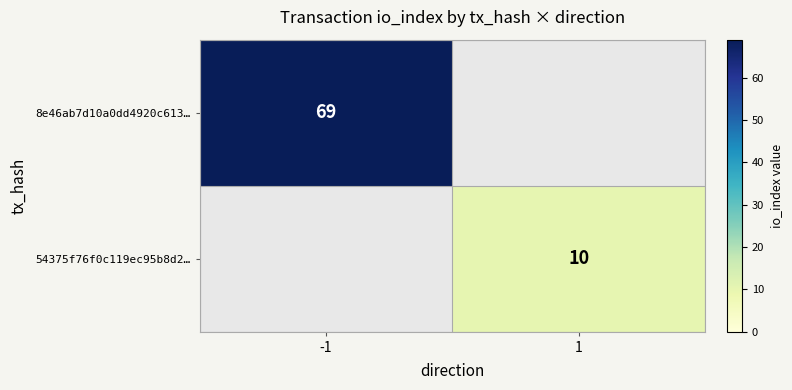

The value of 54375f76f0c119ec95b8d2… at 1 is 15. True or false?

False